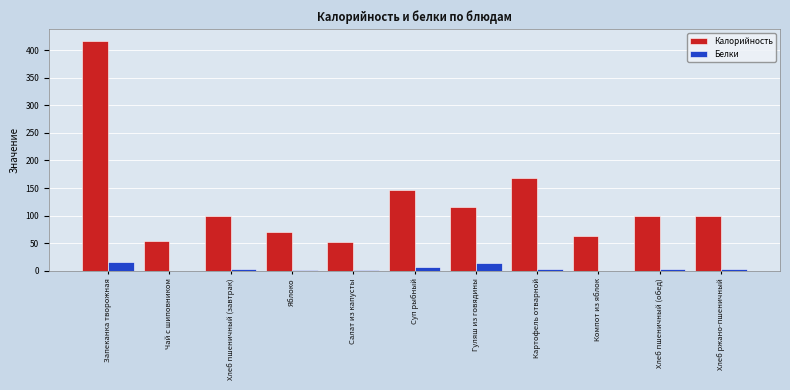

Where is Калорийность nearest to the value 235?

Картофель отварной